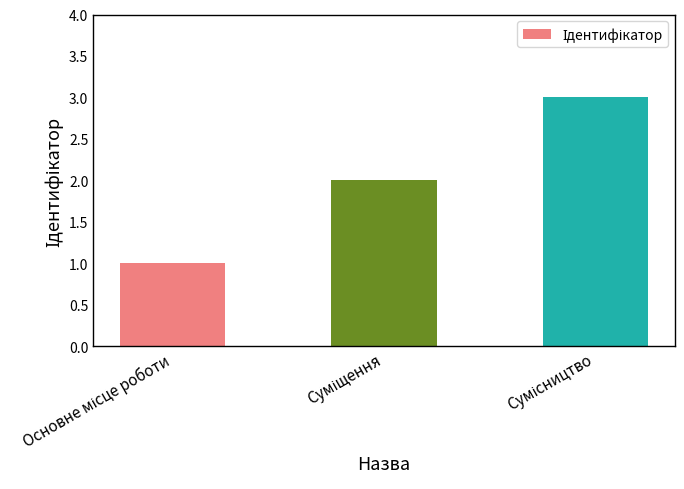

What is the maximum value shown in the chart?

3